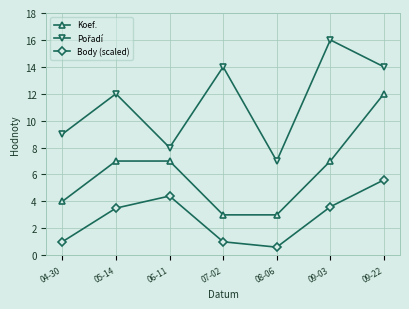

At which category does Body (scaled) reach its first local valley?

08-06